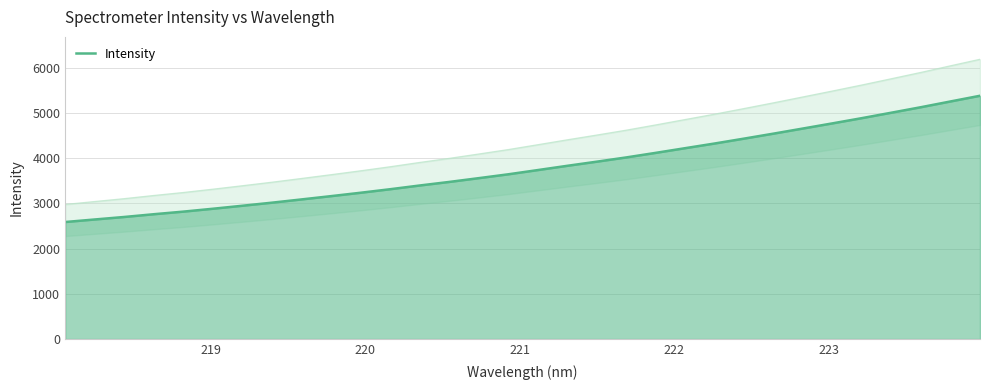

What is the highest value of the Intensity series?

5380.8